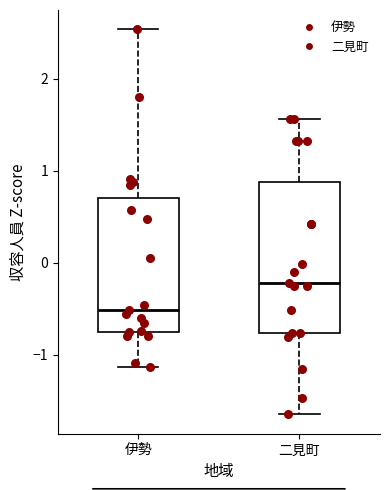

Reading left to right, transcribe this box plot: for each box, give where its median line is, the range the box spans, and where its two whiskers end, as read against the y-axis. The values are not printed on the chart, so give them approximately, as read against the axis.

伊勢: median -0.5, box -0.7 to 0.7, whiskers -1.1 to 2.5
二見町: median -0.2, box -0.8 to 0.9, whiskers -1.6 to 1.6